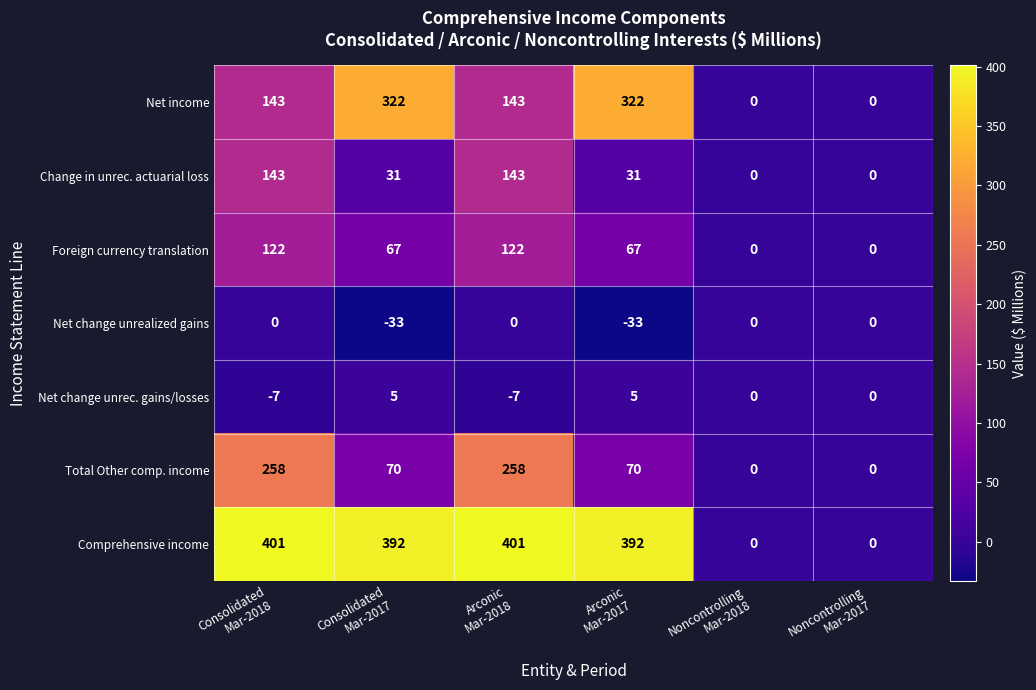

What is the highest value of the Change in unrec. actuarial loss series?

143